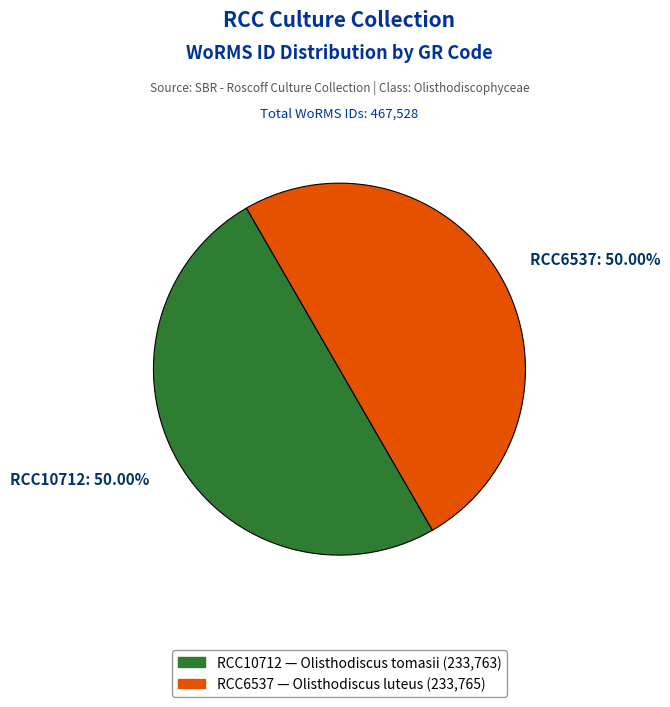

Is the sum of RCC6537: 50.00% and RCC10712: 50.00% greater than half?

Yes